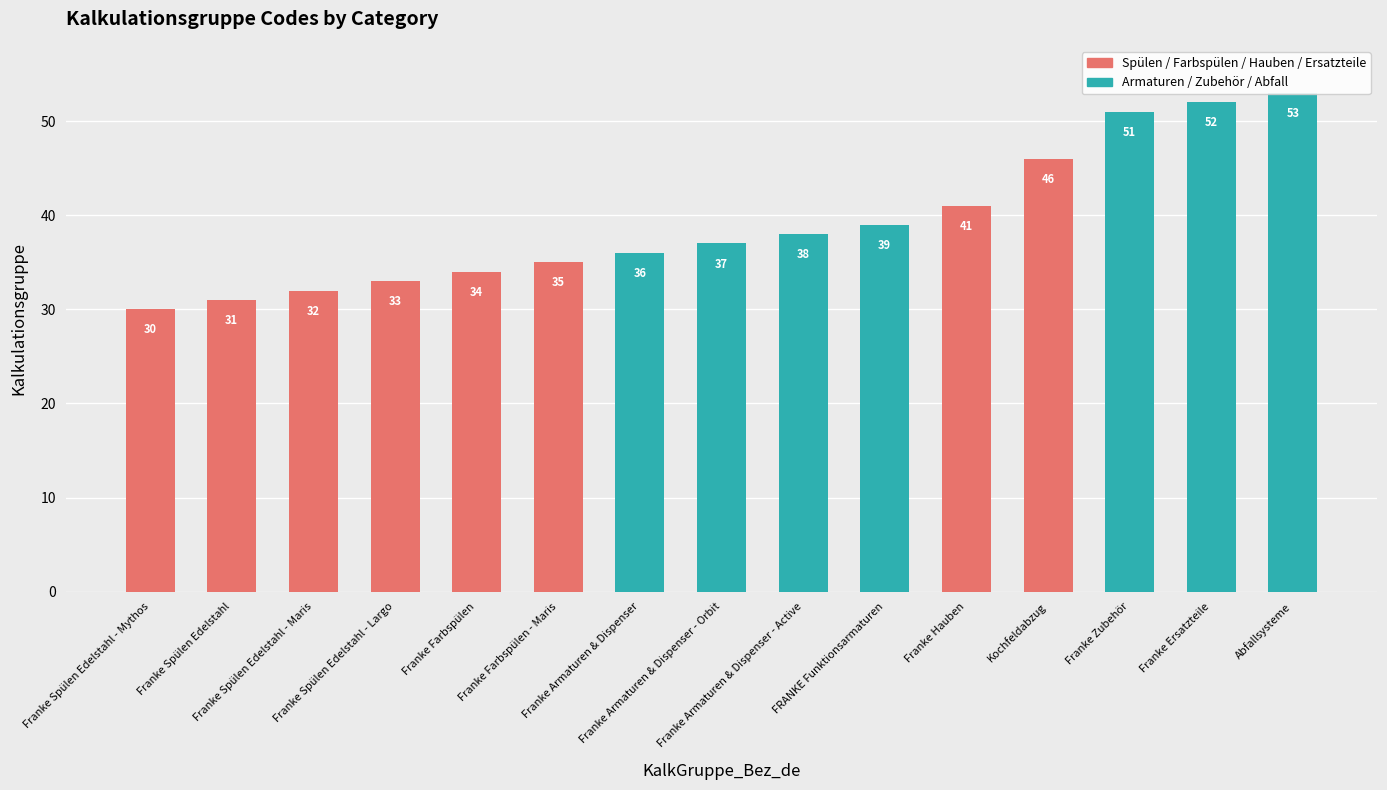

What position from the left is Franke Spülen Edelstahl - Largo?

4